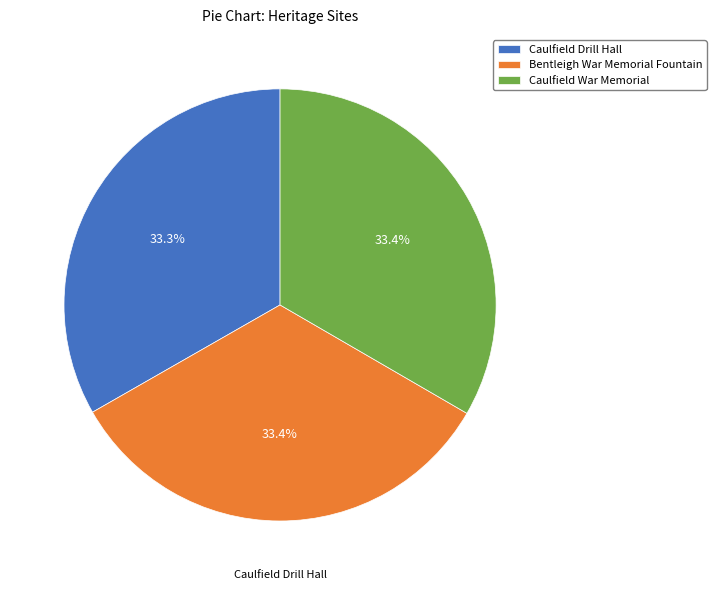

Is there a majority slice in this chart?

No